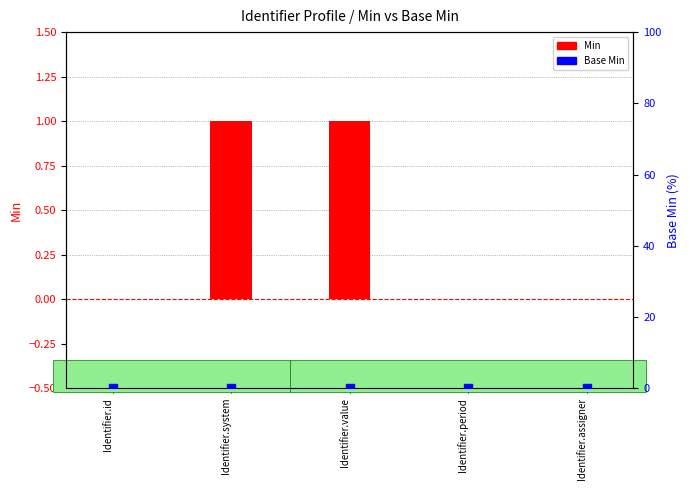

At which category is the sum across all series the highest?

Identifier.system